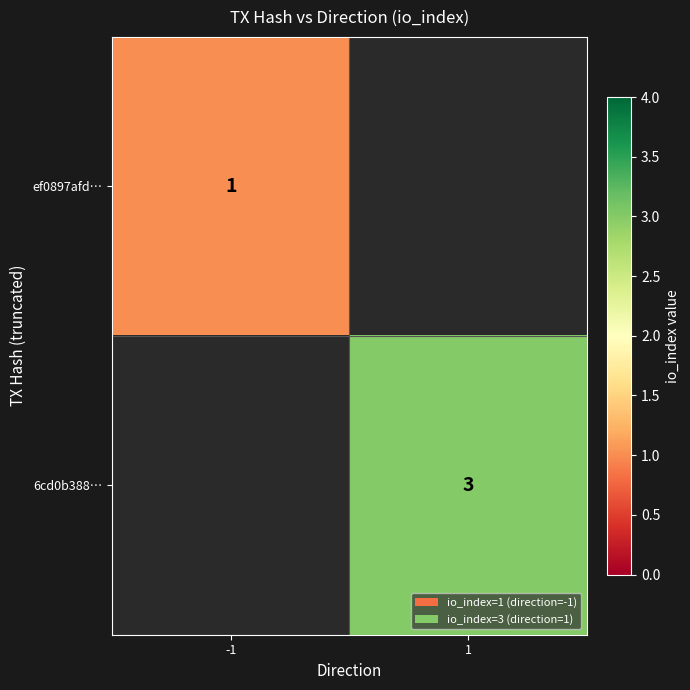

True or false: 6cd0b388… has a value of 4 at 1.

False